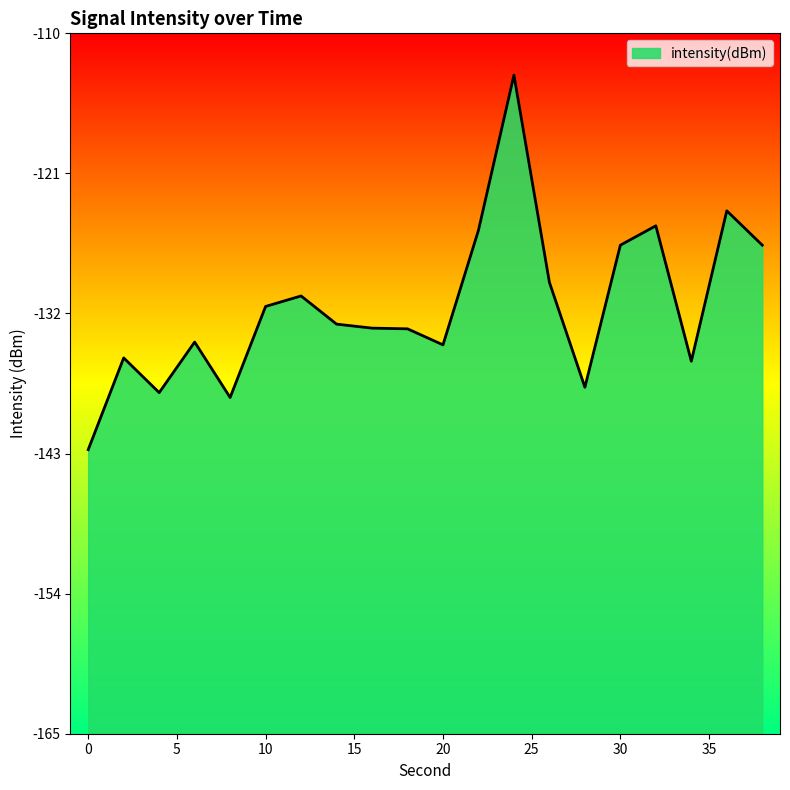

List the labels in order of value, largest first.

24, 36, 32, 22, 38, 30, 26, 12, 10, 14, 16, 18, 6, 20, 2, 34, 28, 4, 8, 0